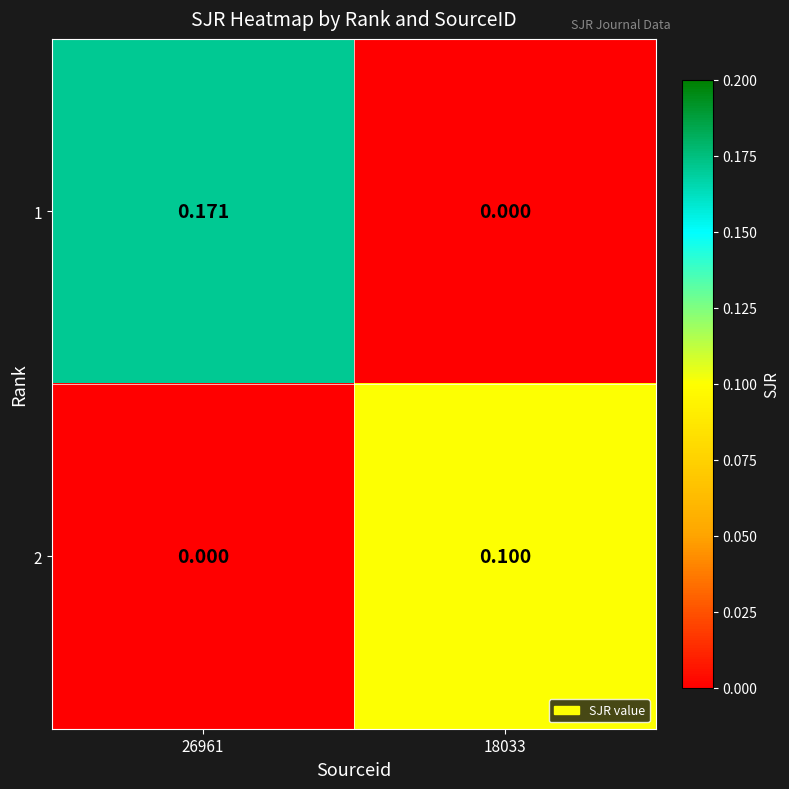

Is the value of 1 at 18033 greater than the value of 2 at 18033?

No